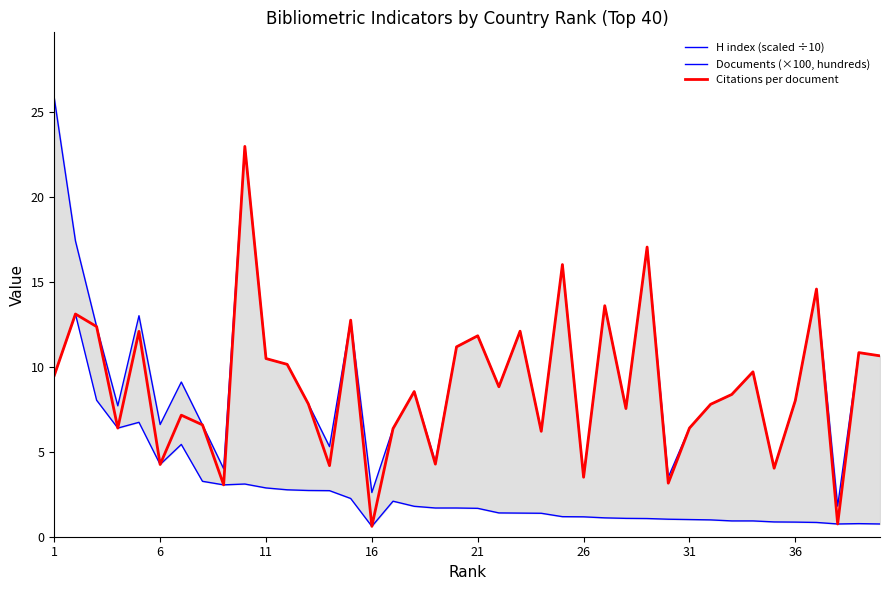

True or false: Citations per document and H index (scaled ÷10) intersect in this chart.

False